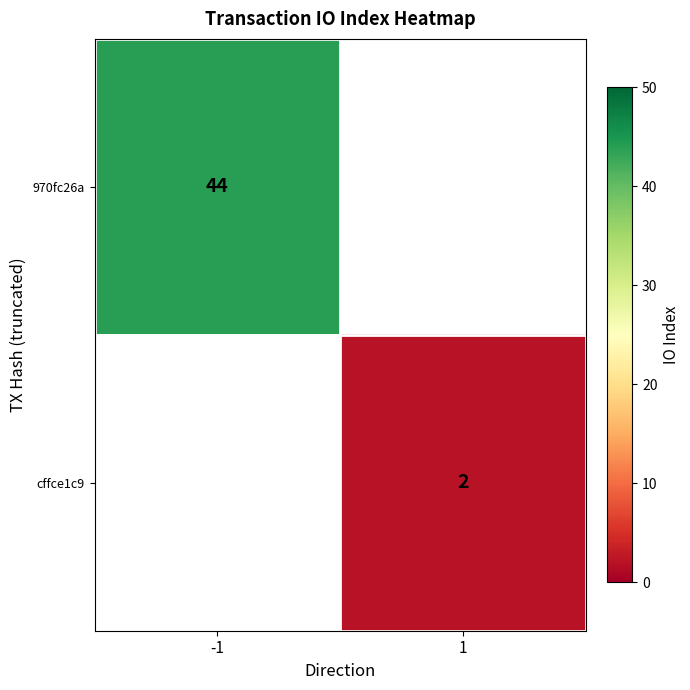

Is it true that cffce1c9 equals 3 at 1?

False